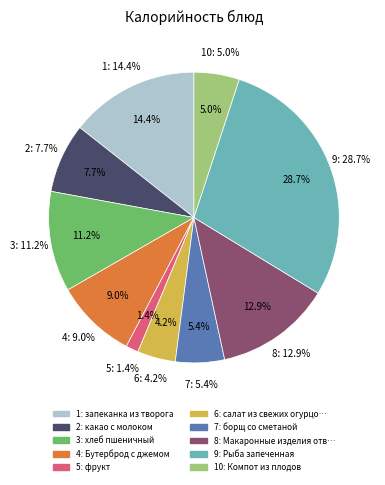

To the nearest percent, what percentage of the pie is хлеб пшеничный?

11%